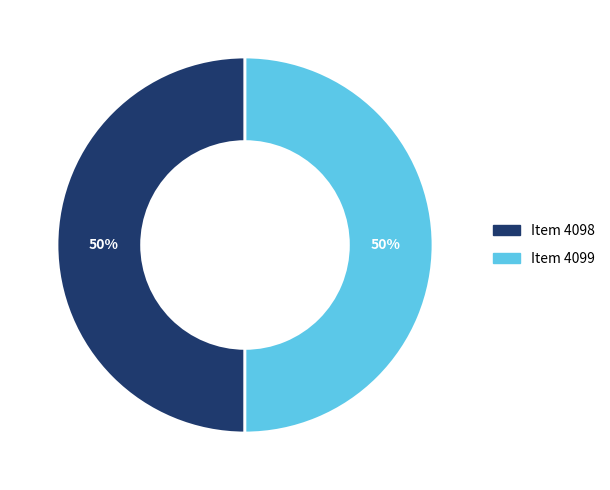

To the nearest percent, what is the average slice percentage?

50%